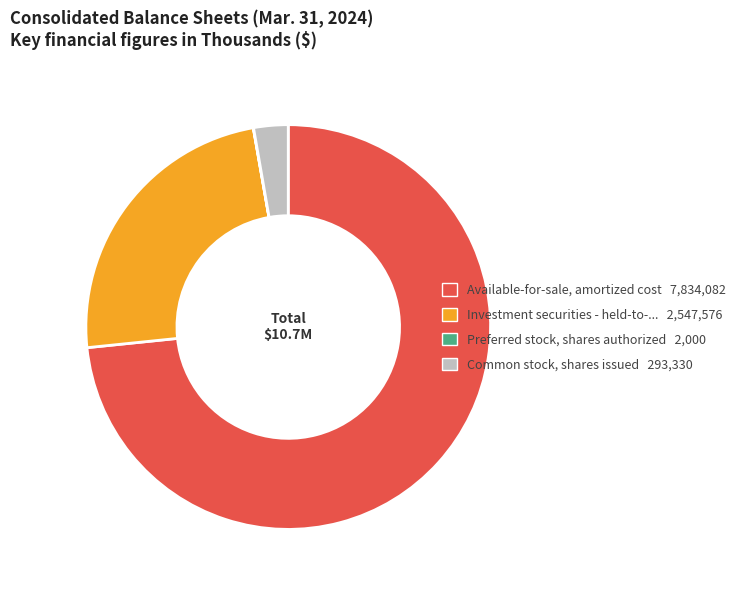

Is there any slice that represents more than half of the pie?

Yes